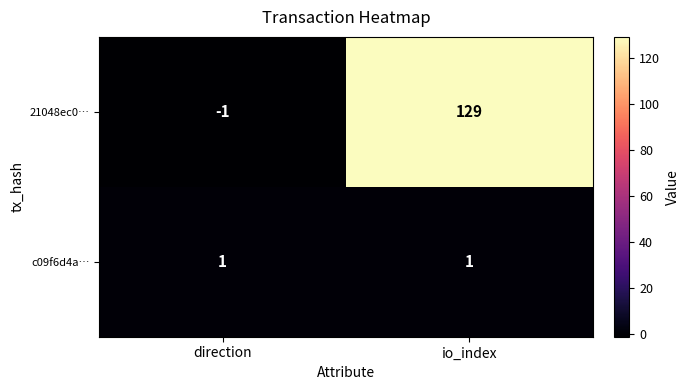

Rank the series at direction from highest to lowest value.

c09f6d4a…, 21048ec0…